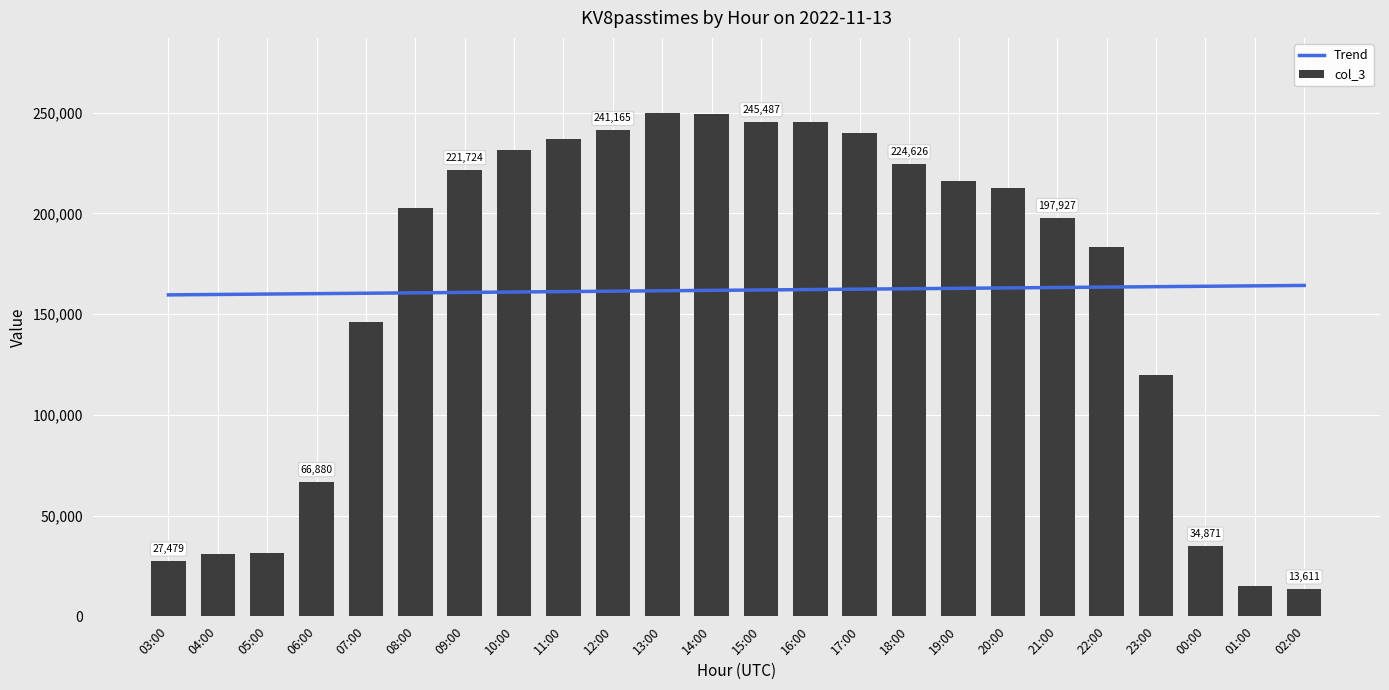

Which label corresponds to the largest value in the chart?

13:00